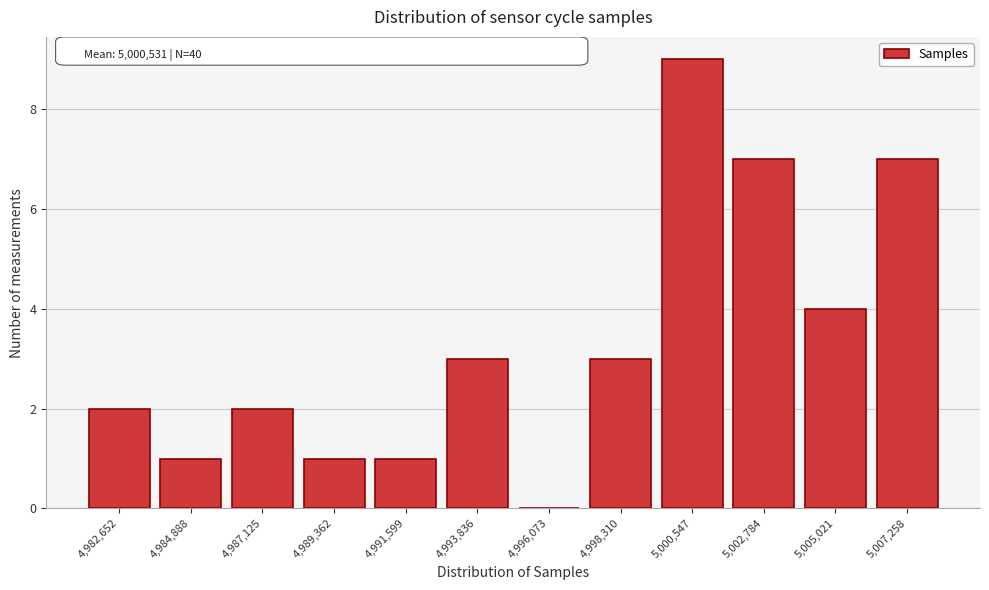

Reading right to left, list all the values displayed in this chart.

5,007,258=7	5,005,021=4	5,002,784=7	5,000,547=9	4,998,310=3	4,996,073=0	4,993,836=3	4,991,599=1	4,989,362=1	4,987,125=2	4,984,888=1	4,982,652=2